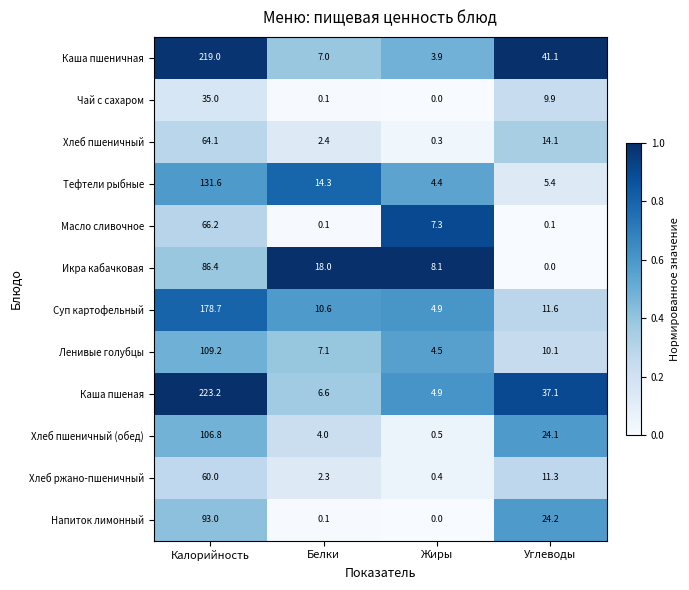

At which category is the sum across all series the highest?

Калорийность